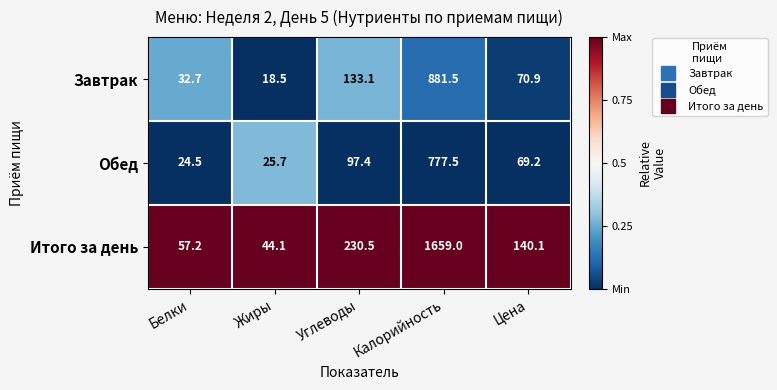

At which category is the sum across all series the highest?

Калорийность